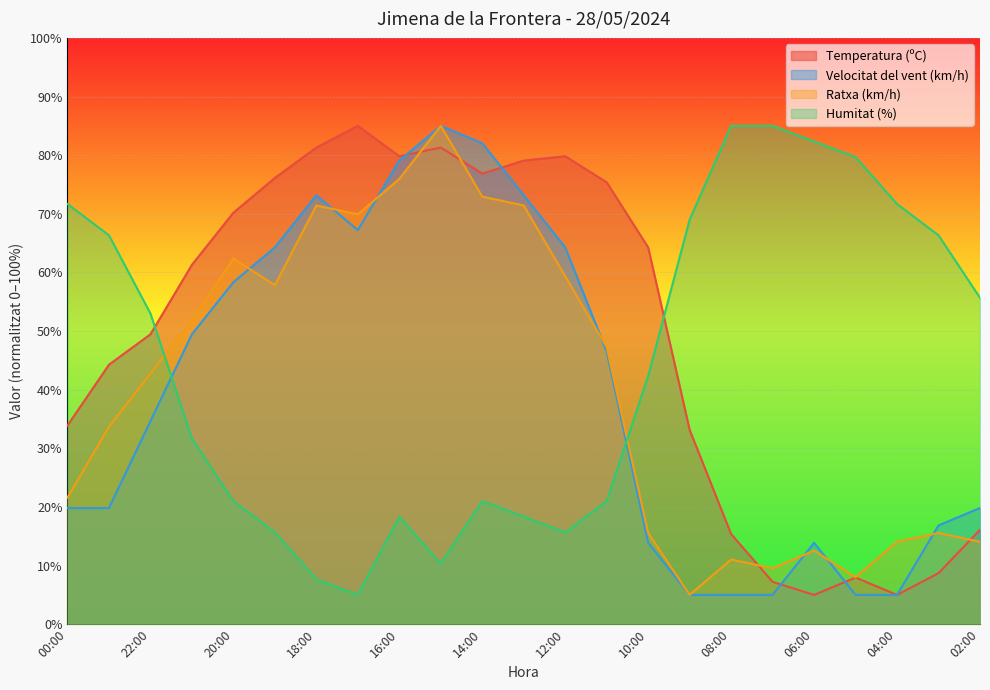

What is the sum of the Temperatura (ºC) values at 09:00 and 22:00?

82.6